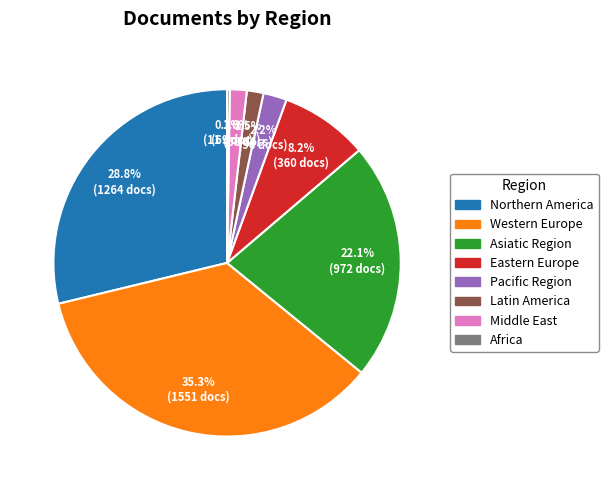

Which has a higher value, Eastern Europe or Asiatic Region?

Asiatic Region